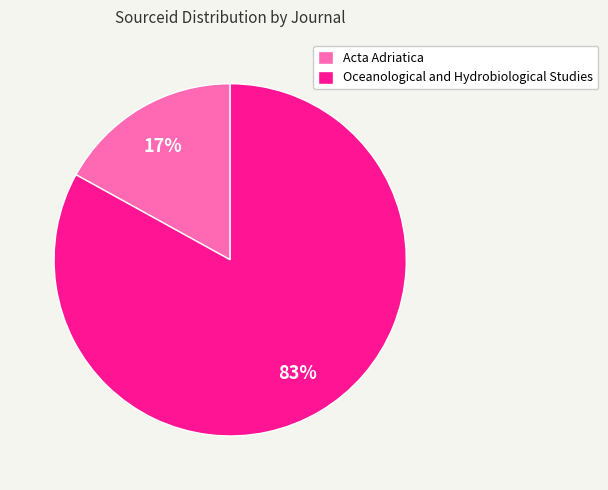

What is the largest slice in the pie chart?

Oceanological and Hydrobiological Studies